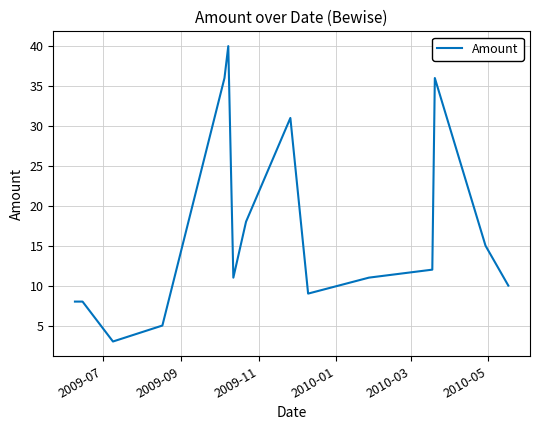

What is the maximum value shown in the chart?

40